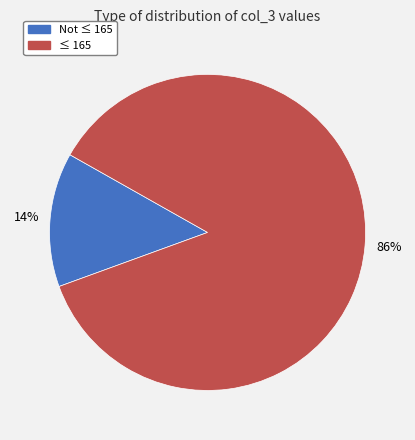

To the nearest percent, what is the combined percentage of ≤ 165 and Not ≤ 165?

100%